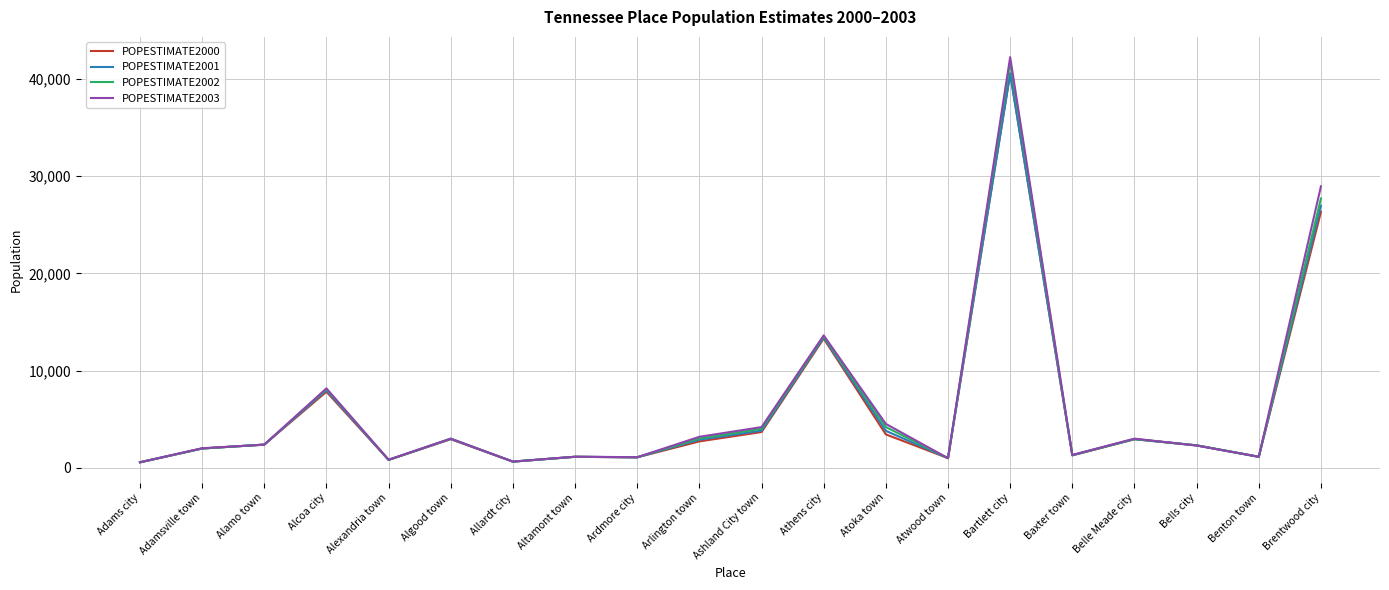

How many lines are shown in the chart?

4